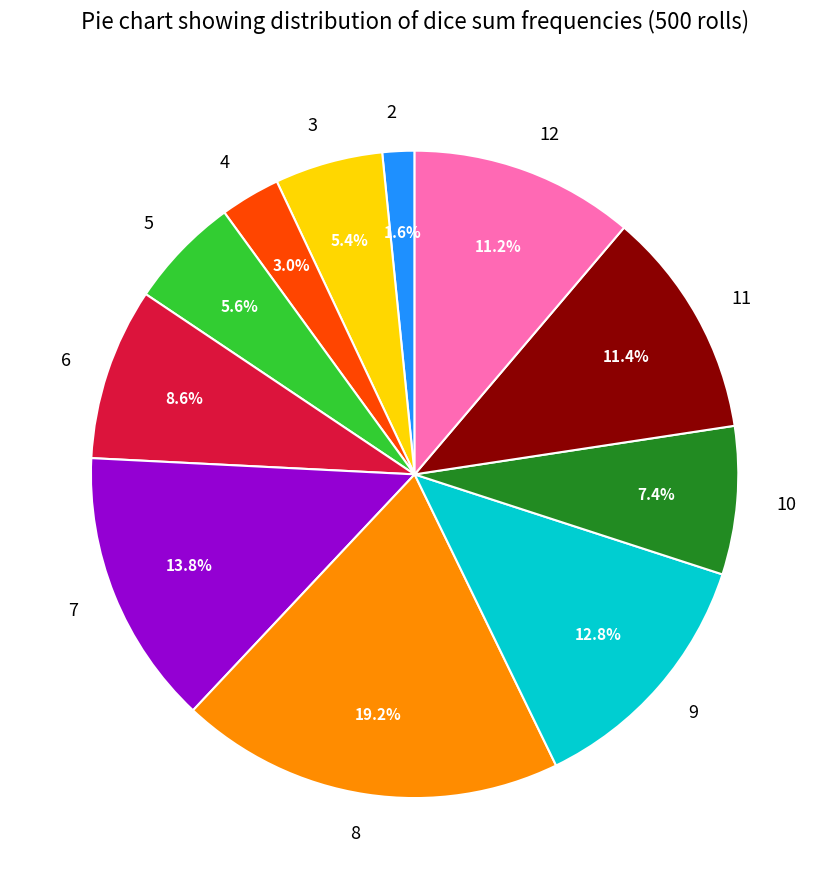

Is there a majority slice in this chart?

No